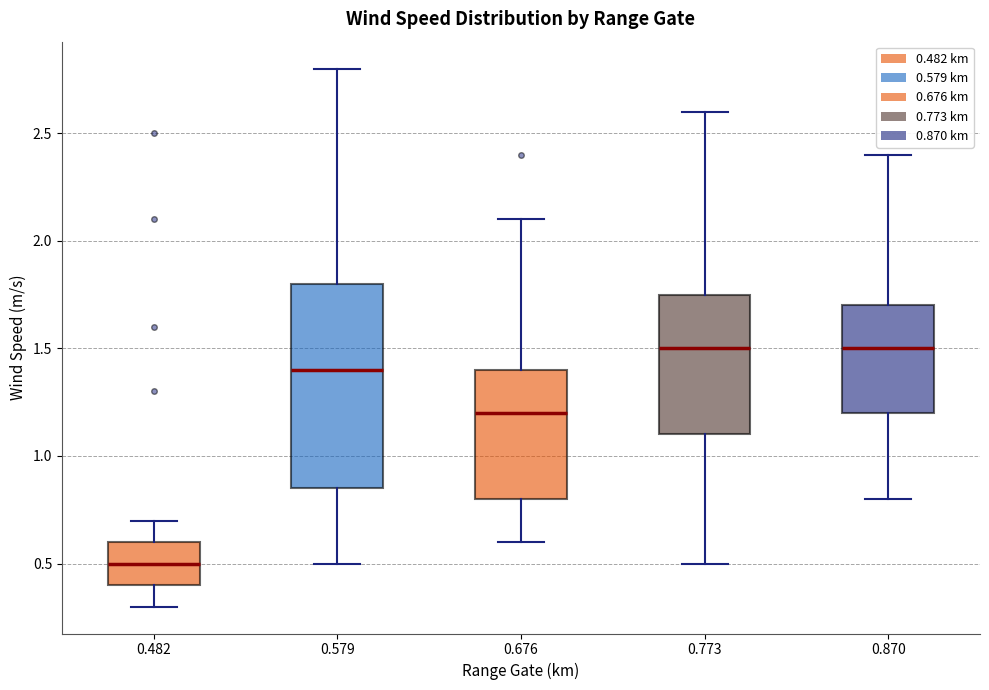

Which box is the tallest, from its lower edge to its upper edge?

0.579